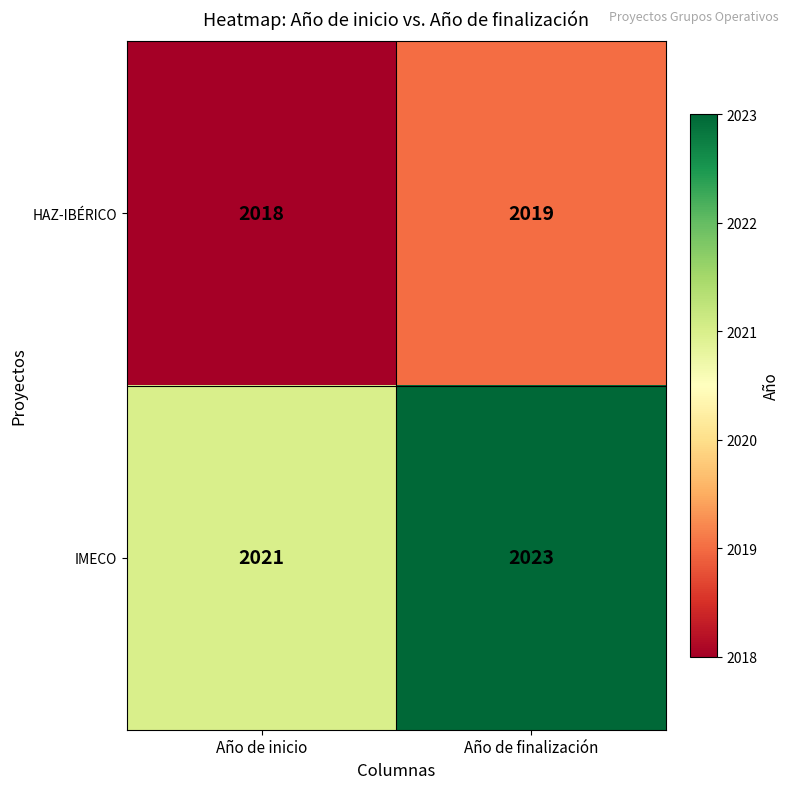

The value of IMECO at Año de finalización is 1244. True or false?

False